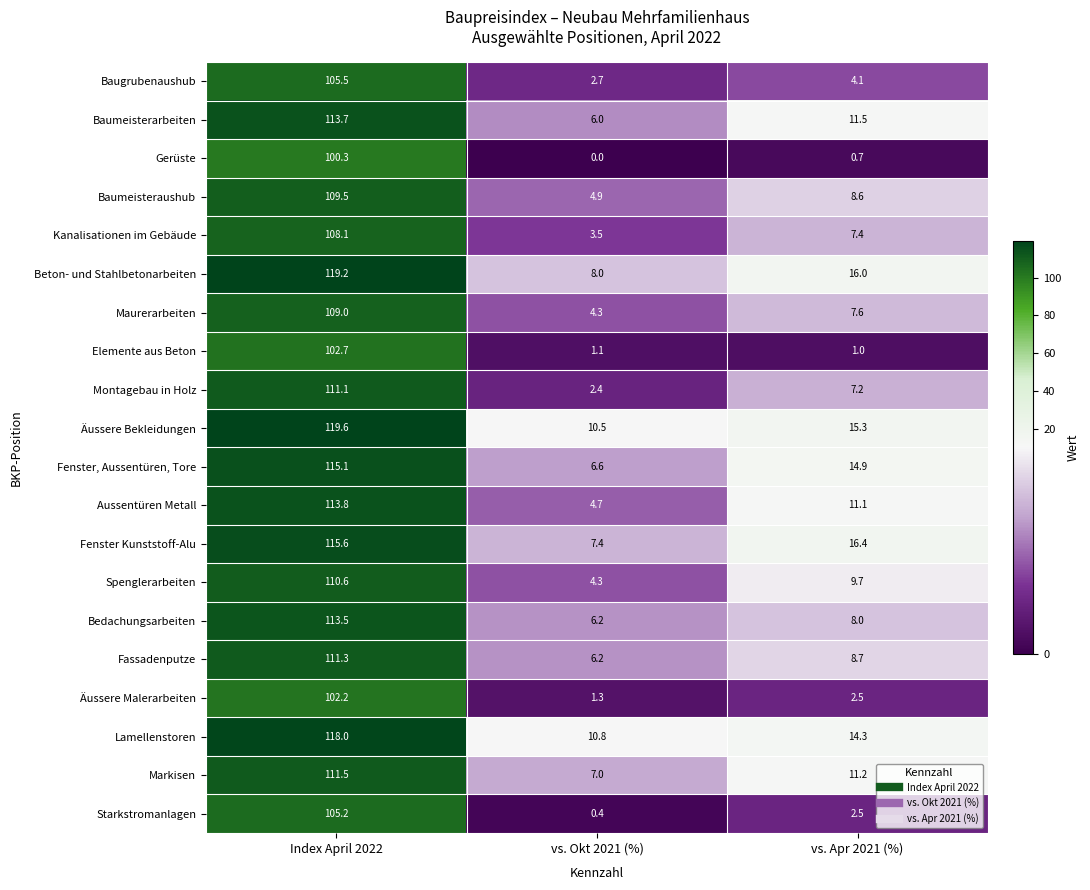

The Aussentüren Metall series shows 16.4 at vs. Apr 2021 (%). True or false?

False